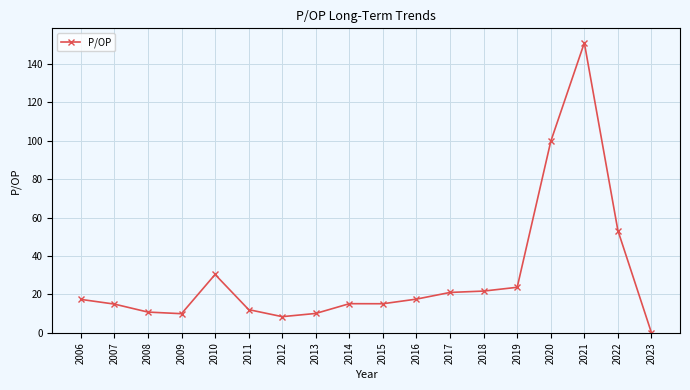

What is the greatest value displayed?

151.1